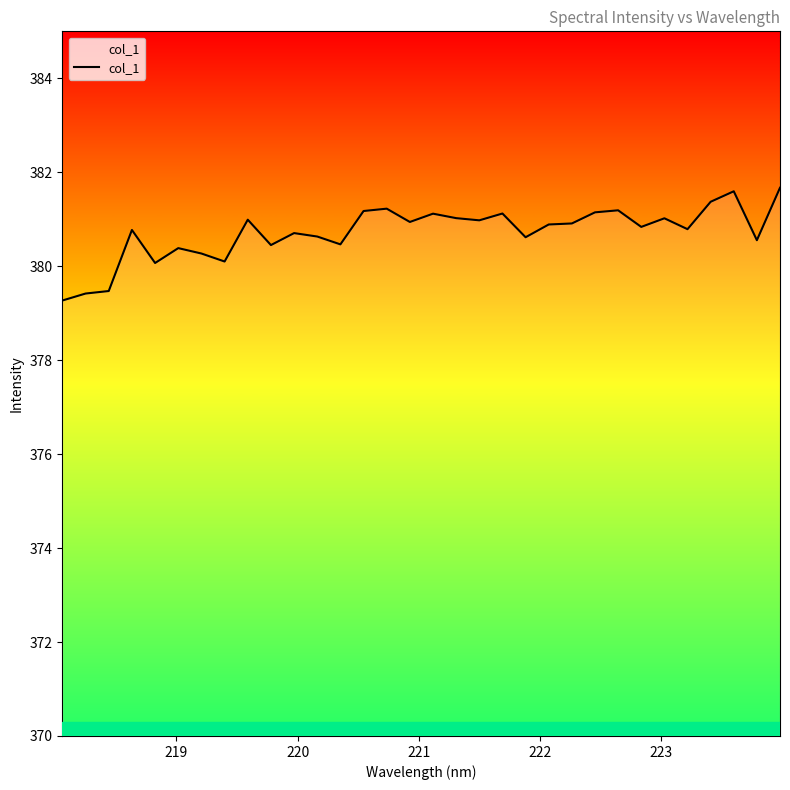

What is the greatest value displayed?

381.7